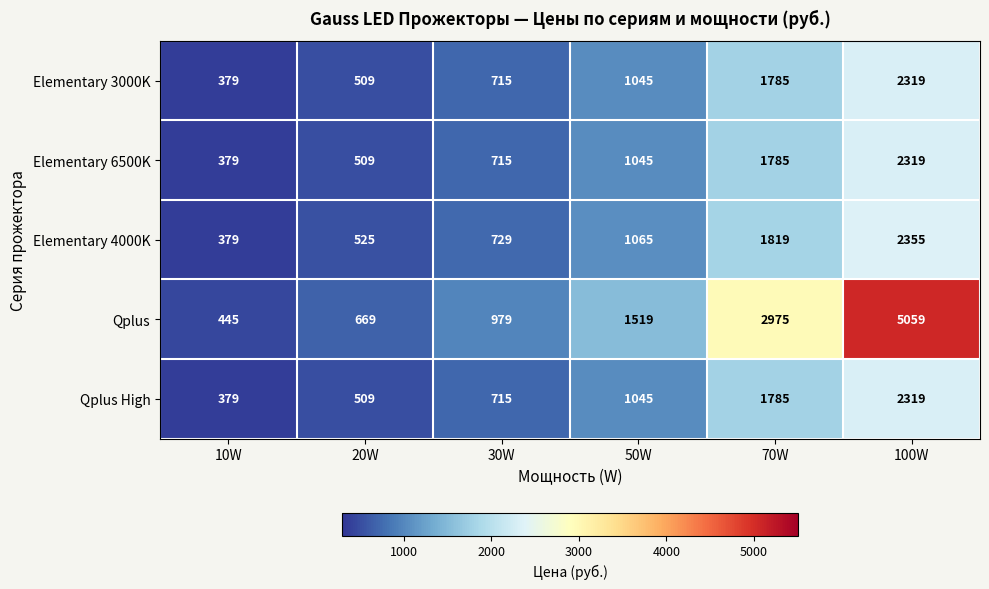

At how many categories does at least one series exceed 2589?

2